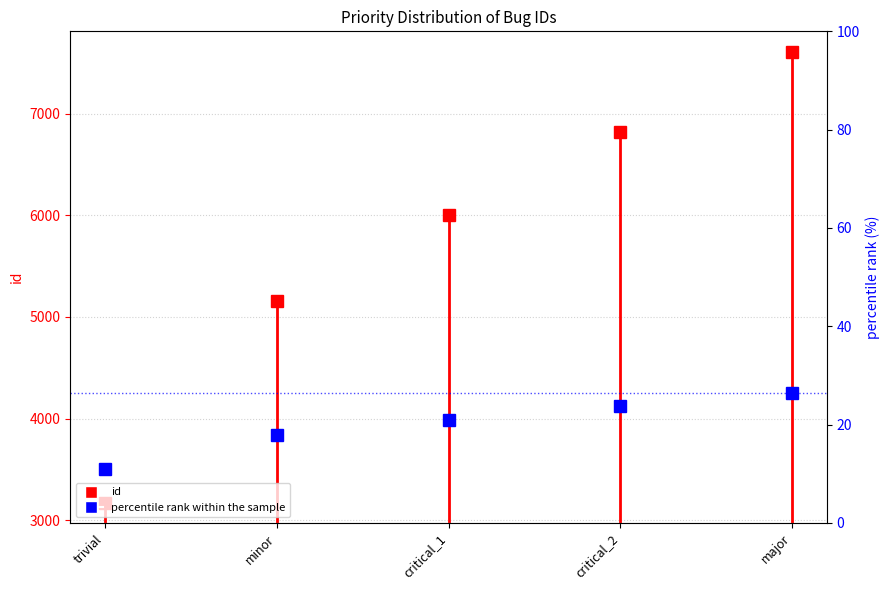

The chart shows a value of 23.7 at critical_2. True or false?

True